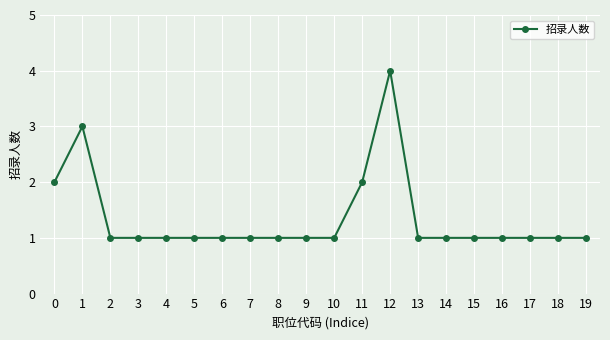

What is the smallest value displayed?

1